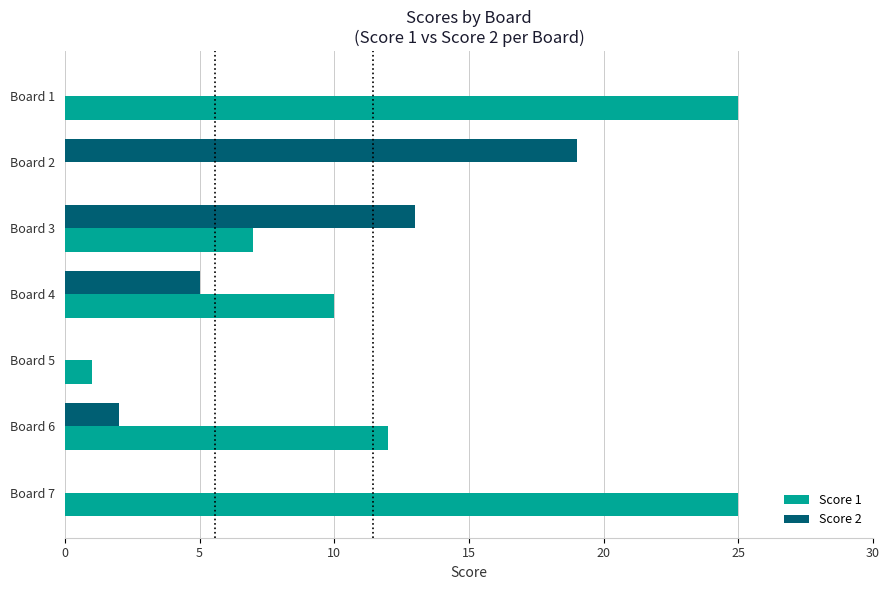

Between Board 3 and Board 7, which series saw the biggest shift?

Score 1